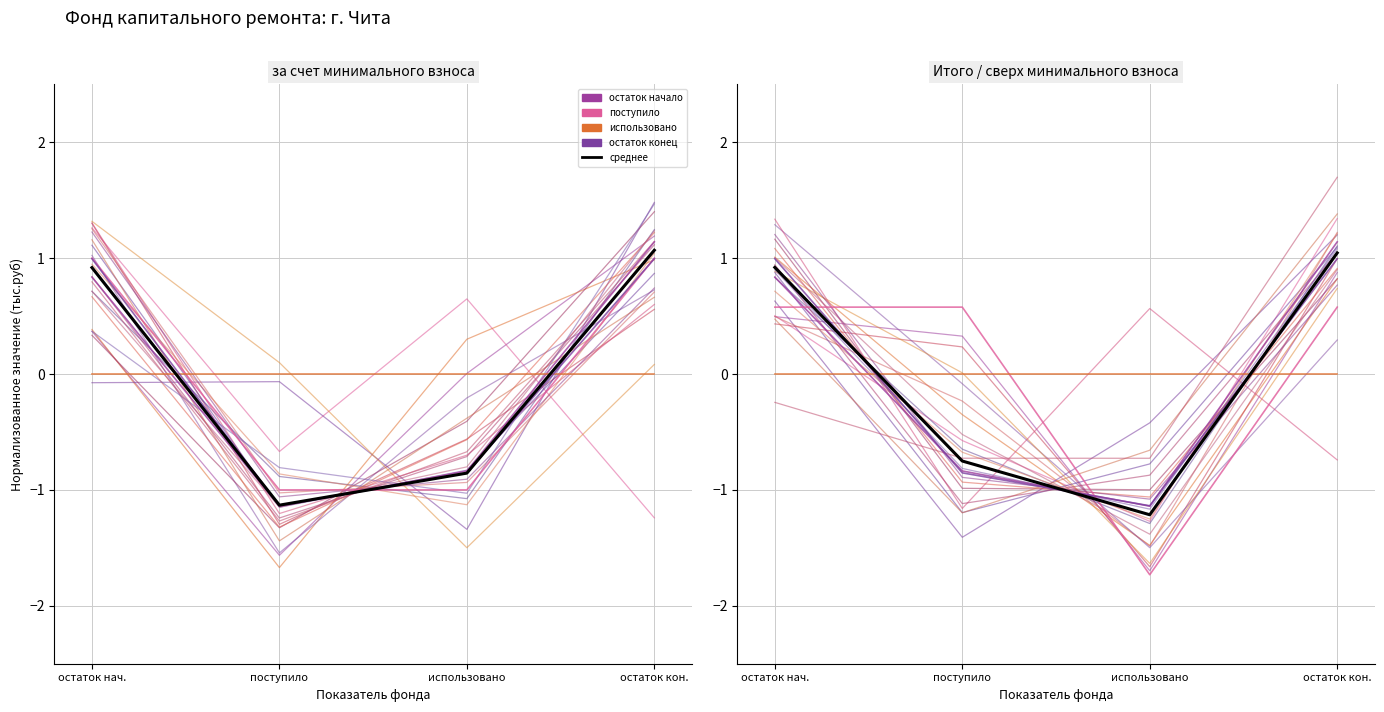

What position from the left is остаток нач.?

1